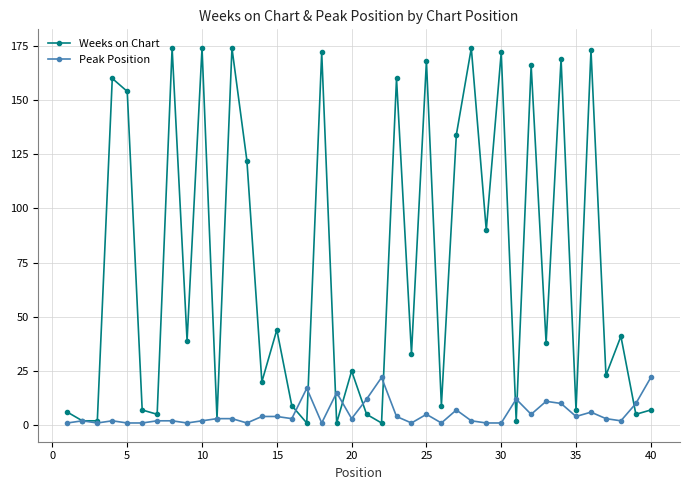

How many interior local peaks does the Weeks on Chart series have?

15